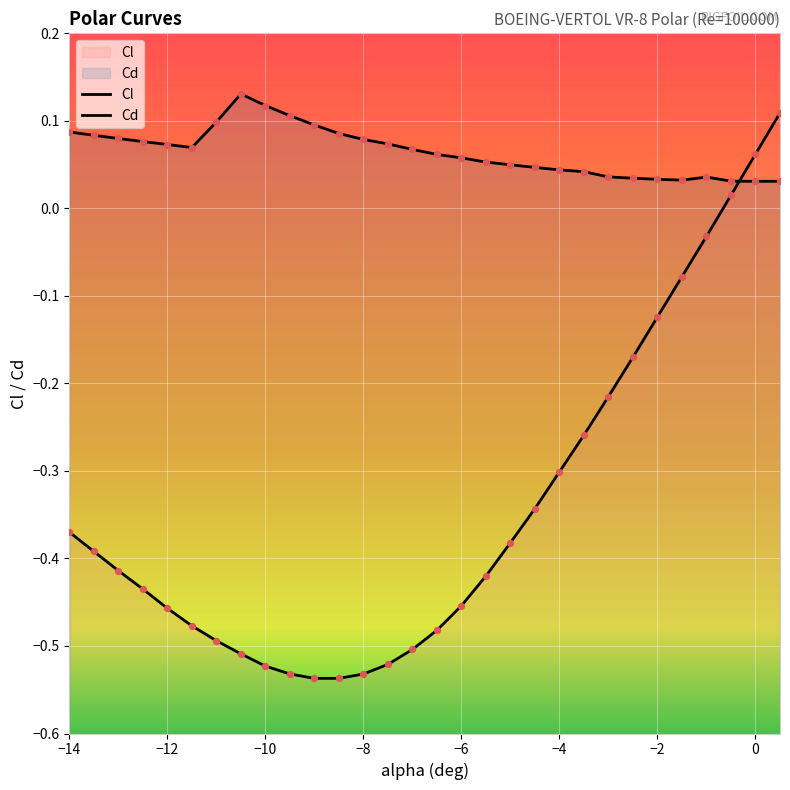

Which series has the largest total across all categories?

Cd